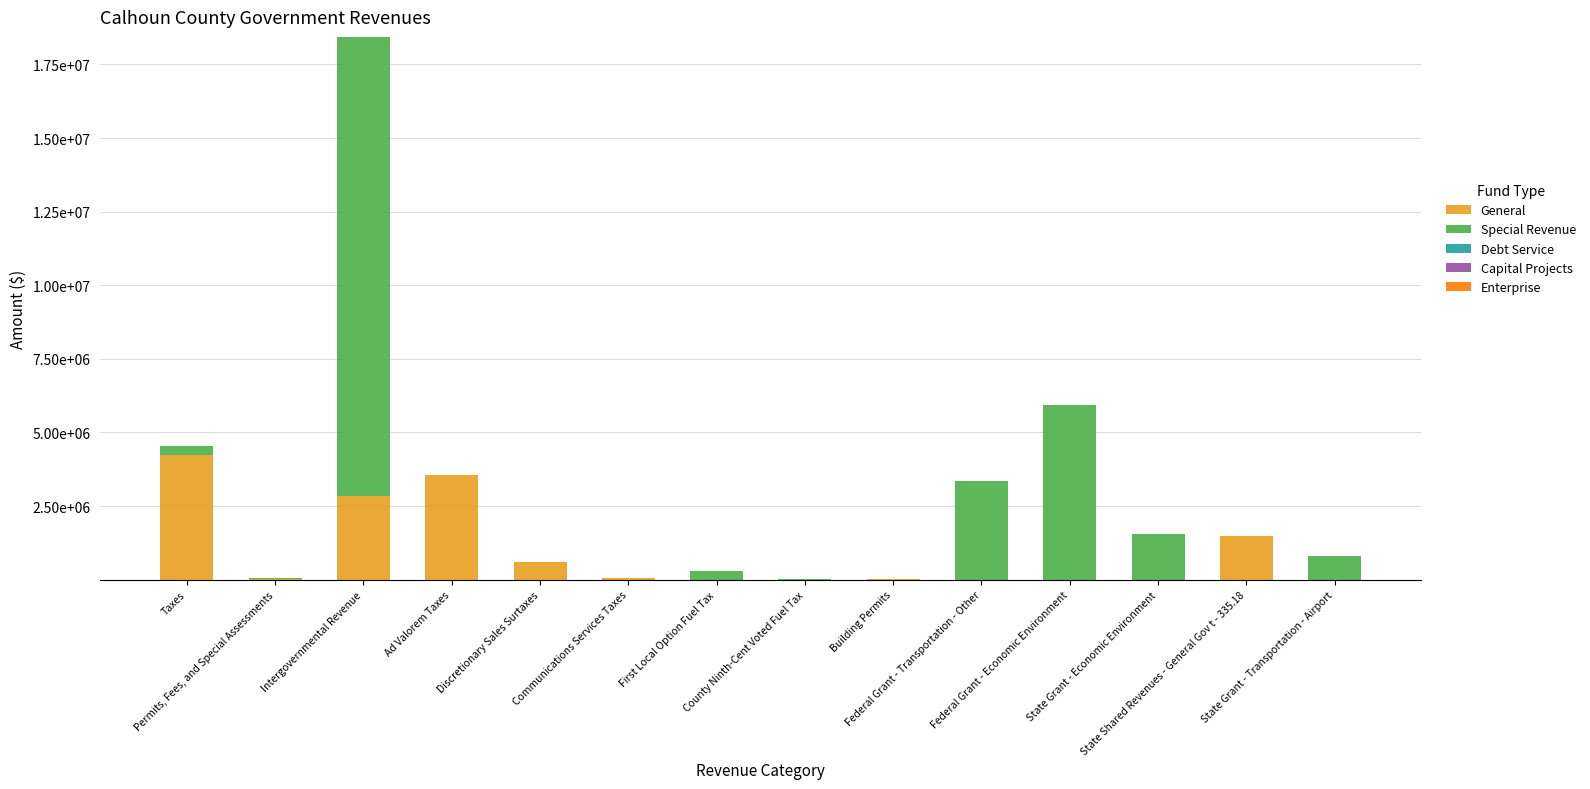

Are the bars grouped side by side (vs. stacked)?

No